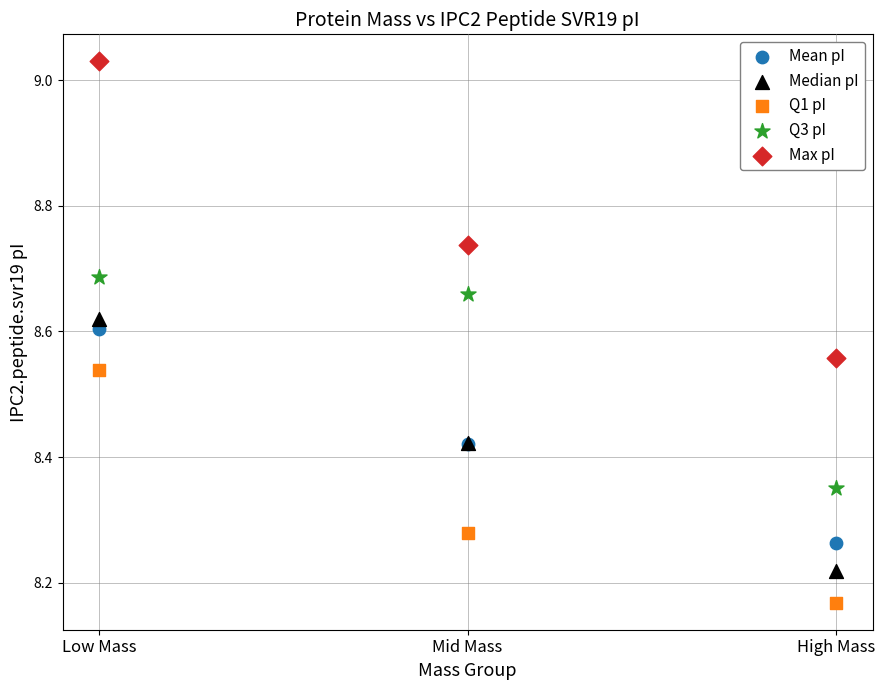

What are all the series names shown in the legend?

Mean pI, Median pI, Q1 pI, Q3 pI, Max pI